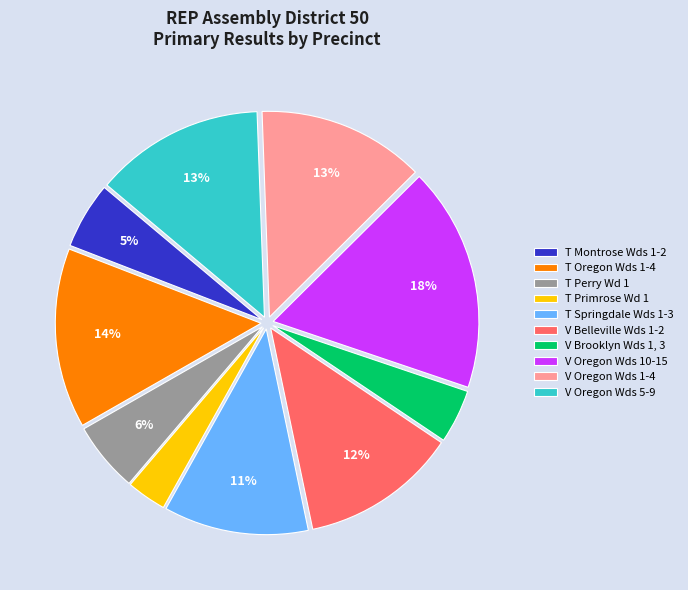

Is there any slice that represents more than half of the pie?

No